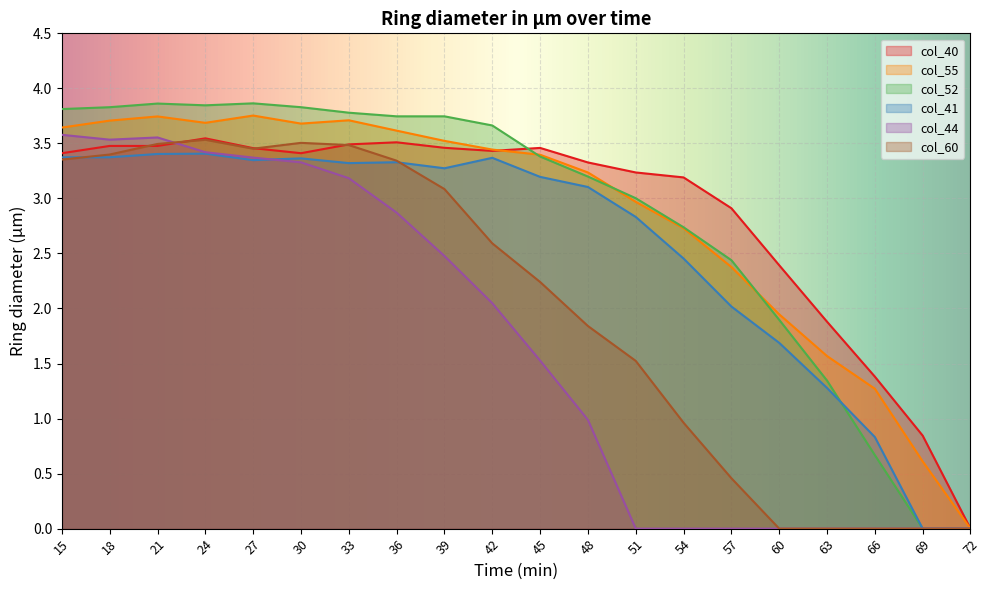

How many values in the col_41 series are below 3?

8